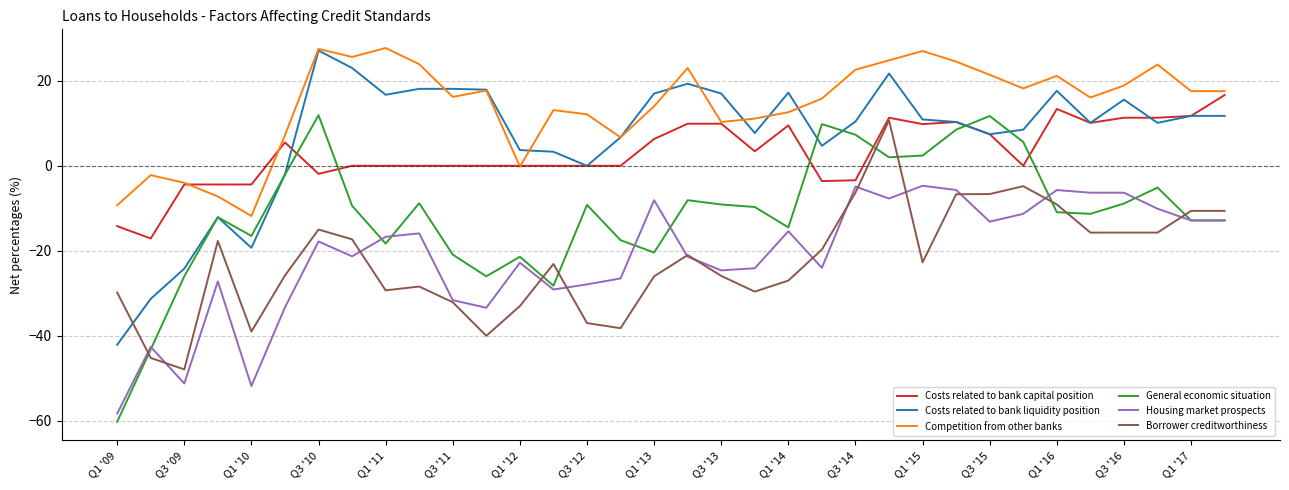

How many interior local peaks does the Competition from other banks series have?

9